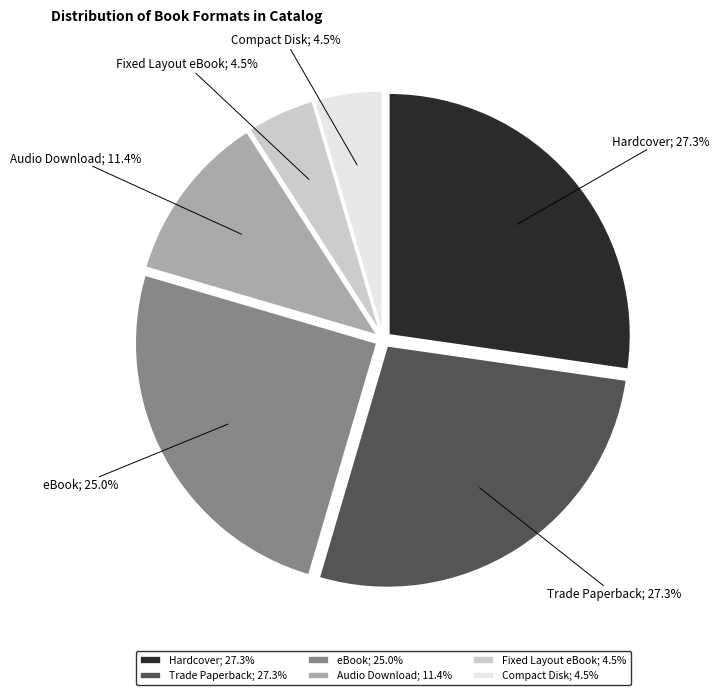

Does Fixed Layout eBook account for over 50% of the chart?

No